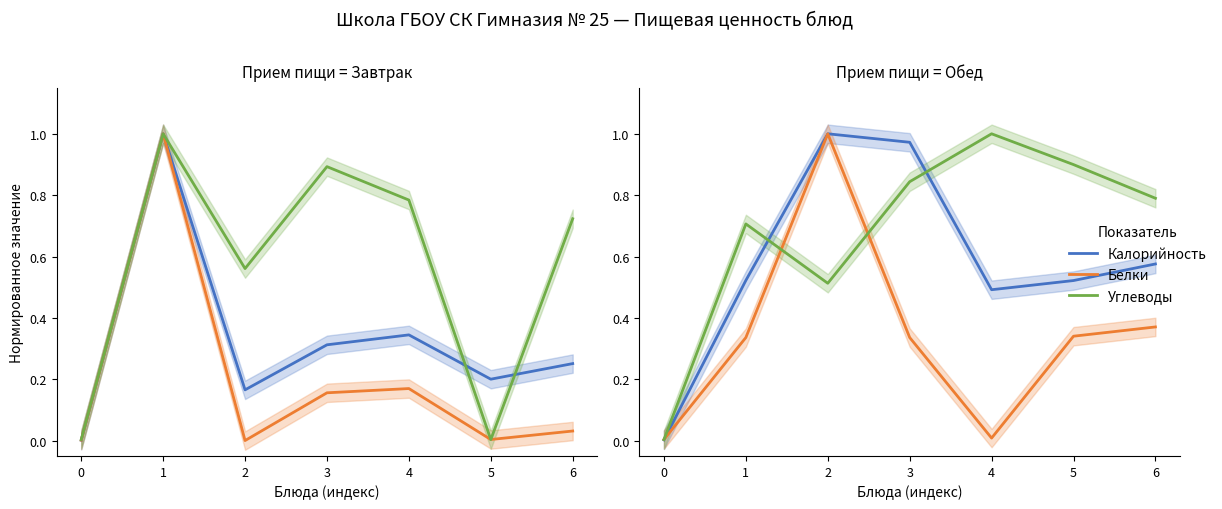

Which series changed the most between 2 and 3?

Углеводы